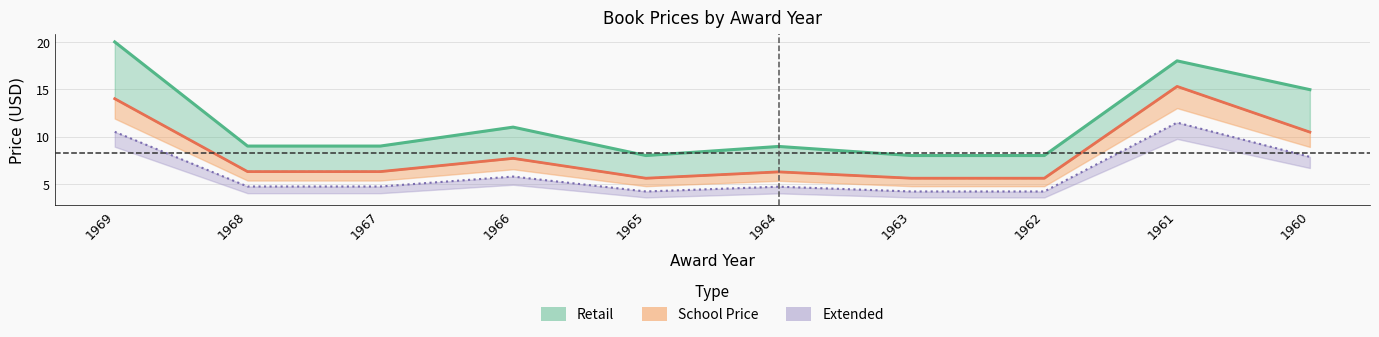

At which label does School Price reach its minimum?

1965